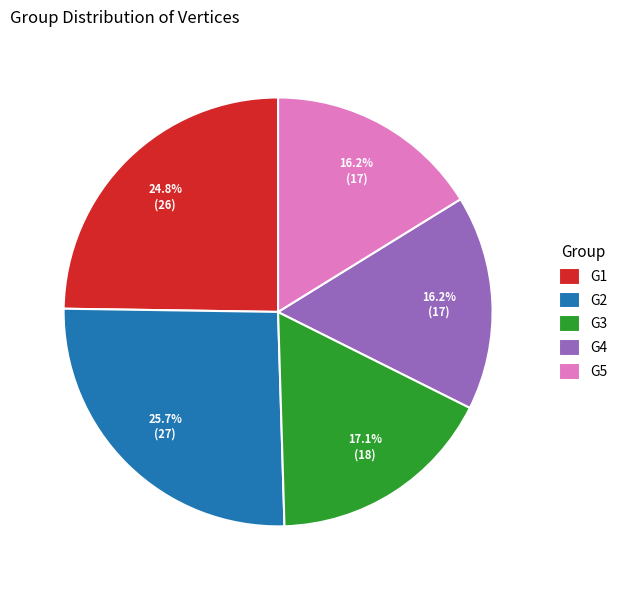

Combined, do G2 and G1 account for over 50%?

Yes